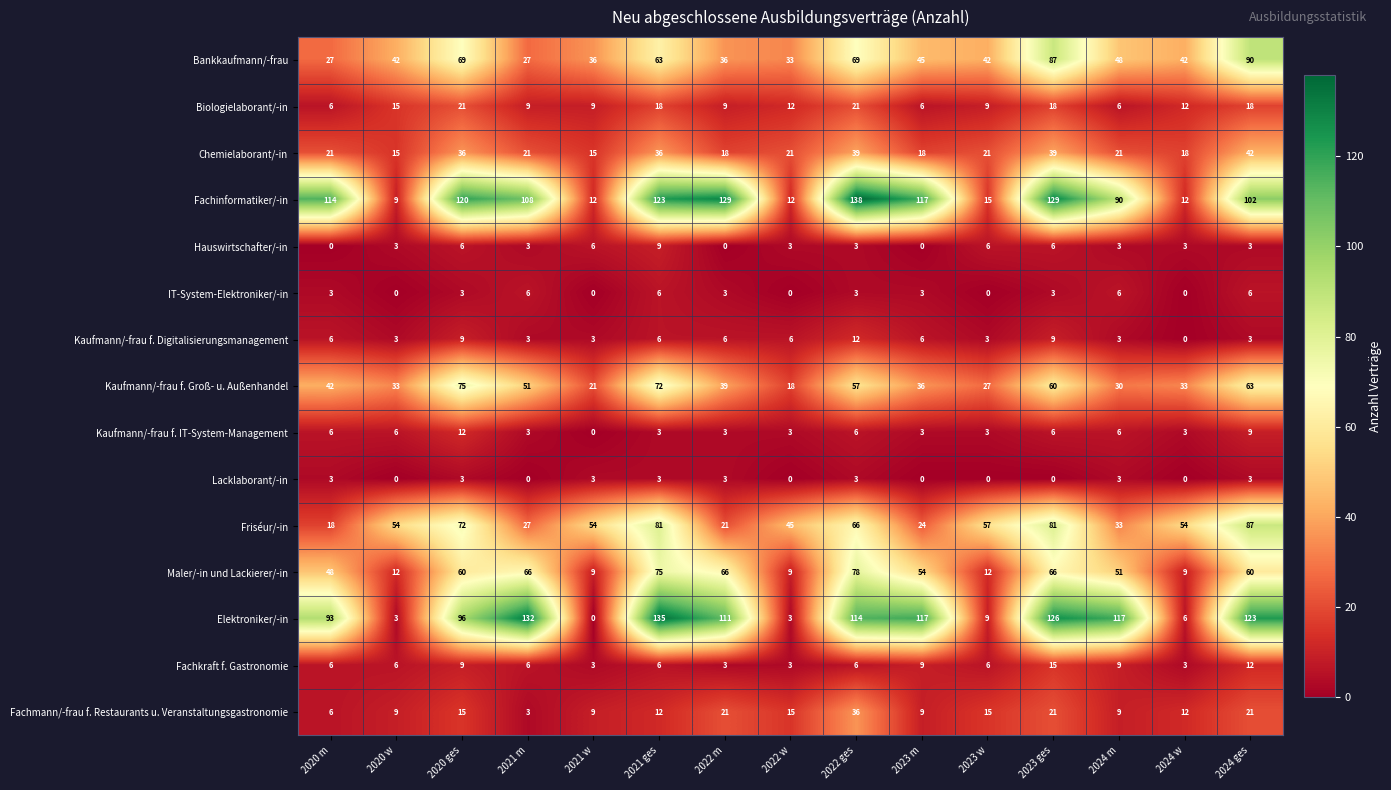

At which label does Fachmann/-frau f. Restaurants u. Veranstaltungsgastronomie first exceed 12?

2020 ges